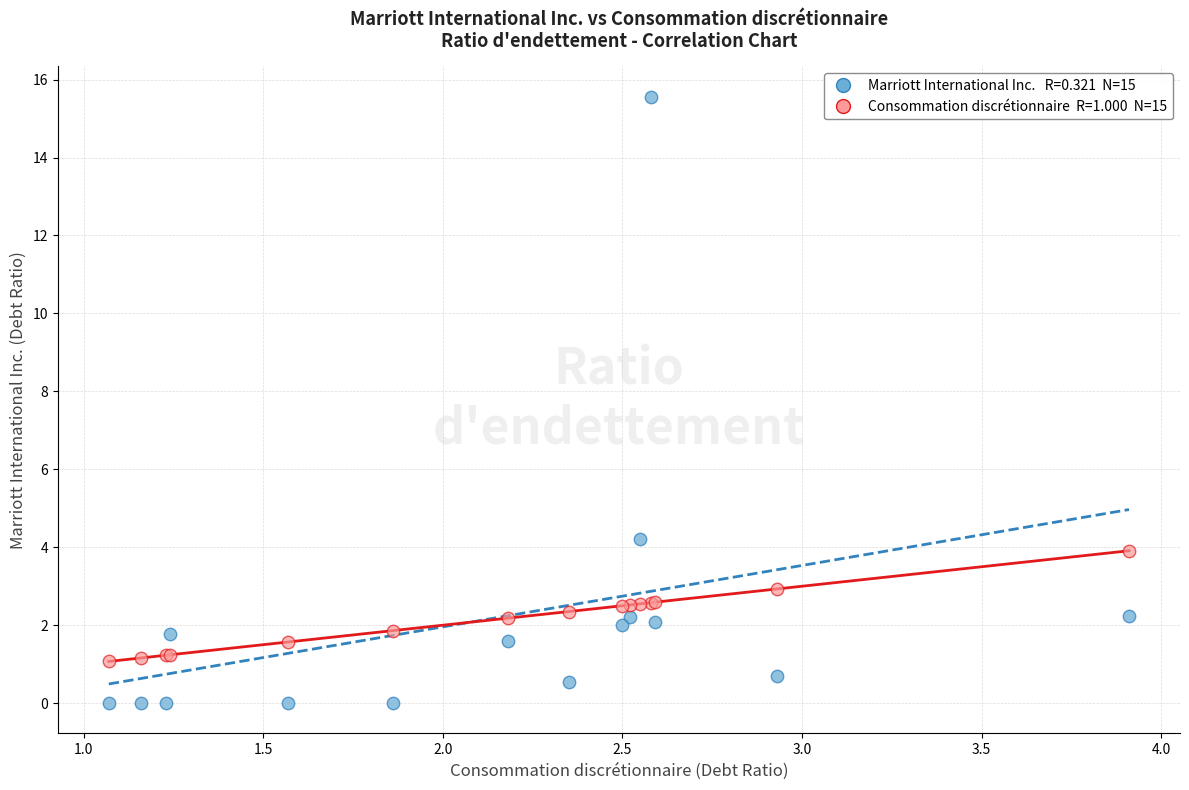

Across all series, what Y value is closest to 7?

4.2